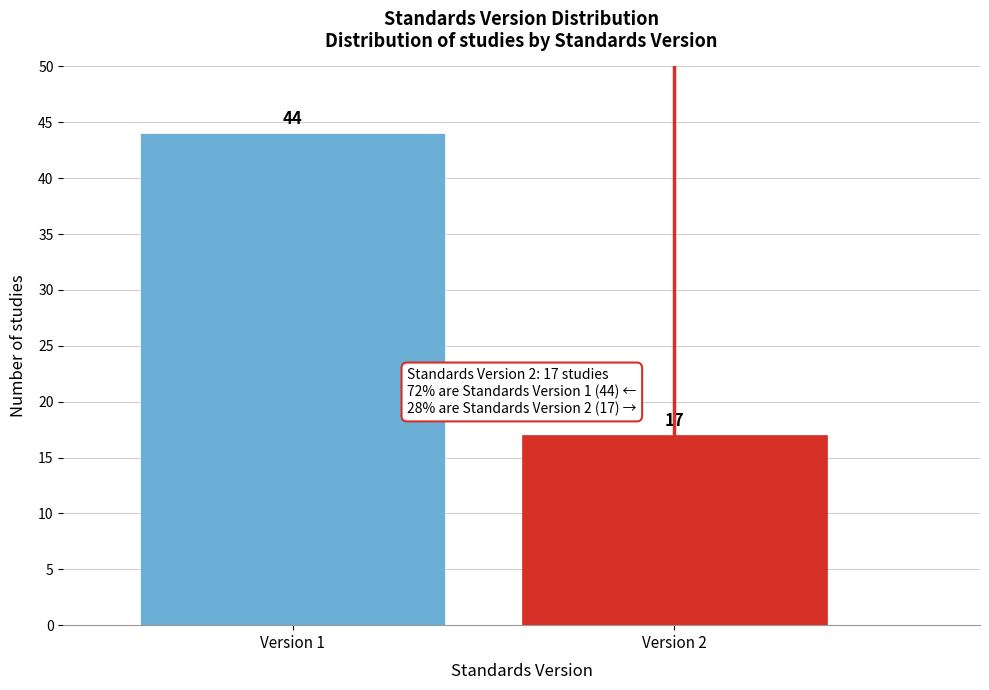

Reading left to right, extract all data points from this chart.

Version 1=44	Version 2=17